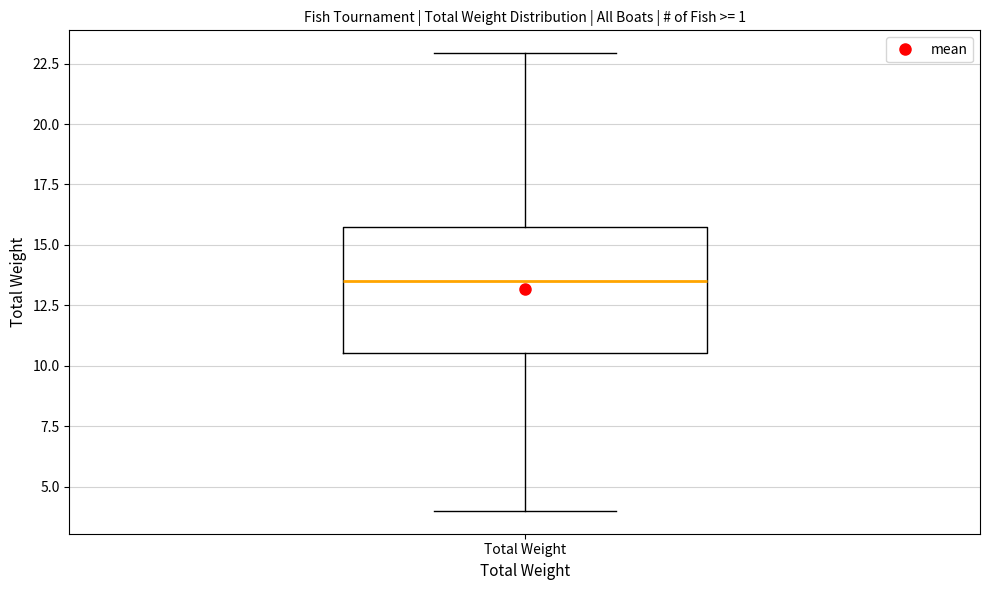

Transcribe this box plot: give where the median line is, the range the box spans, and where the two whiskers end, as read against the y-axis. The values are not printed on the chart, so give them approximately, as read against the axis.

median 13.5, box 10.5 to 16.0, whiskers 4.0 to 23.0